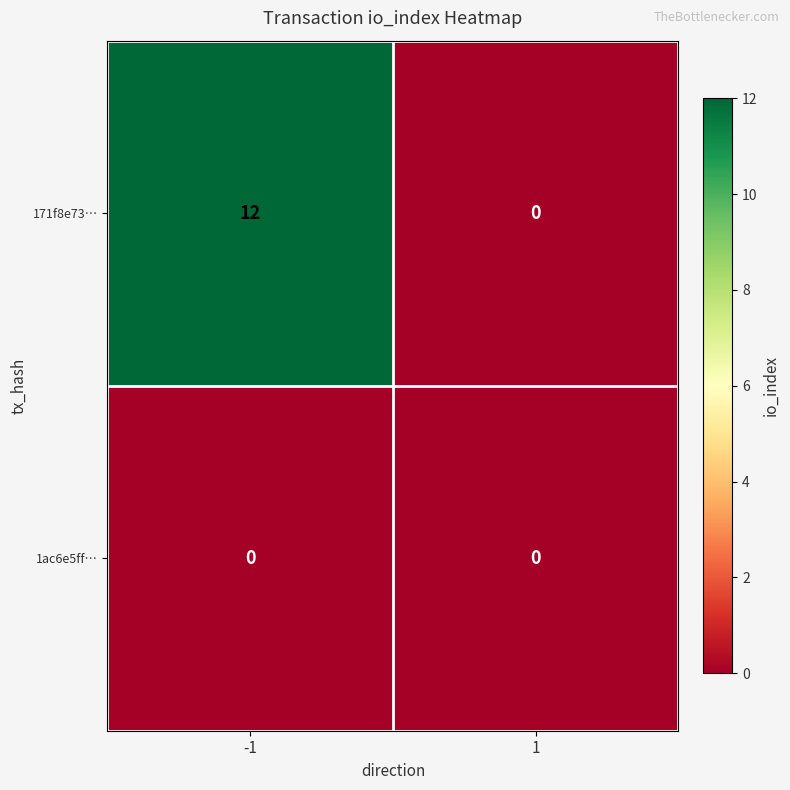

Reading right to left, transcribe all the data shown in this chart.

171f8e73…: 0	12
1ac6e5ff…: 0	0